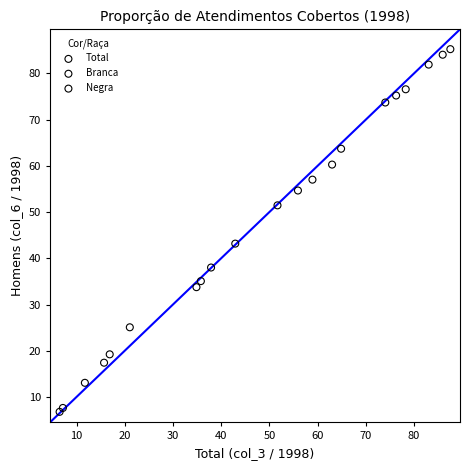

What are all the series names shown in the legend?

Total, Branca, Negra